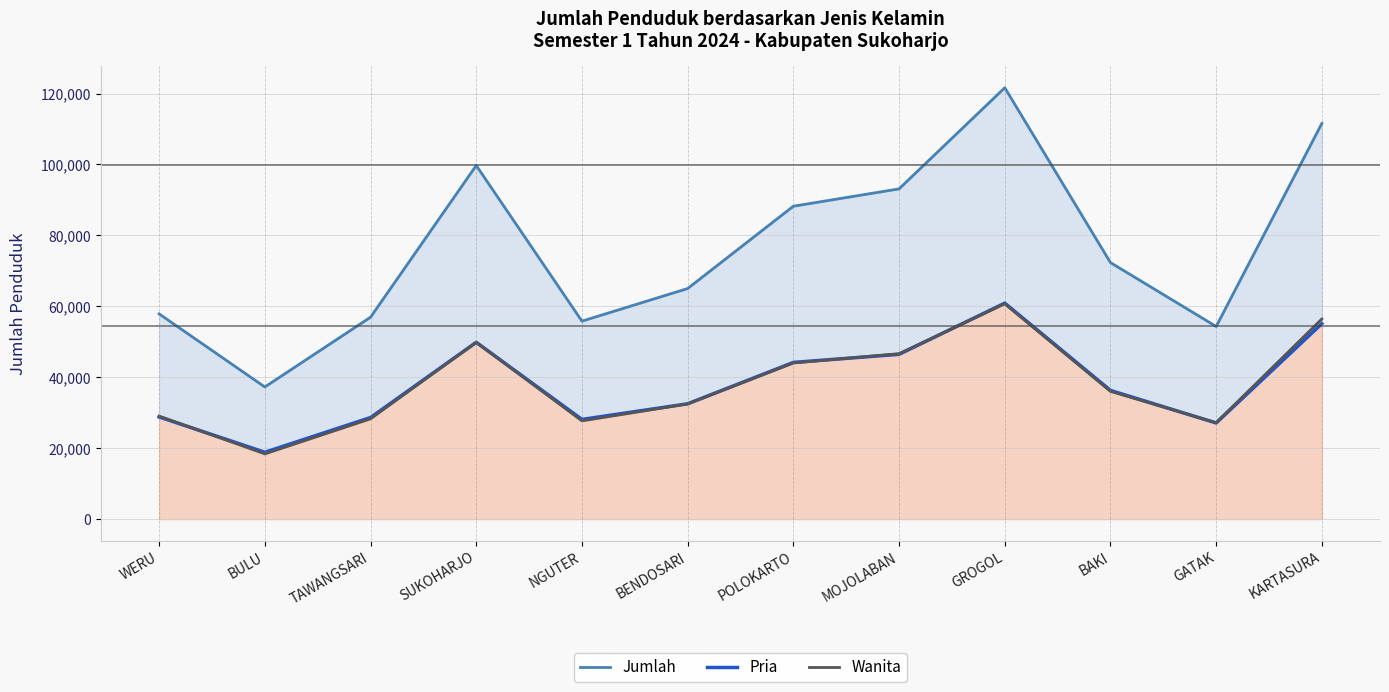

Does the chart have visible grid lines?

Yes